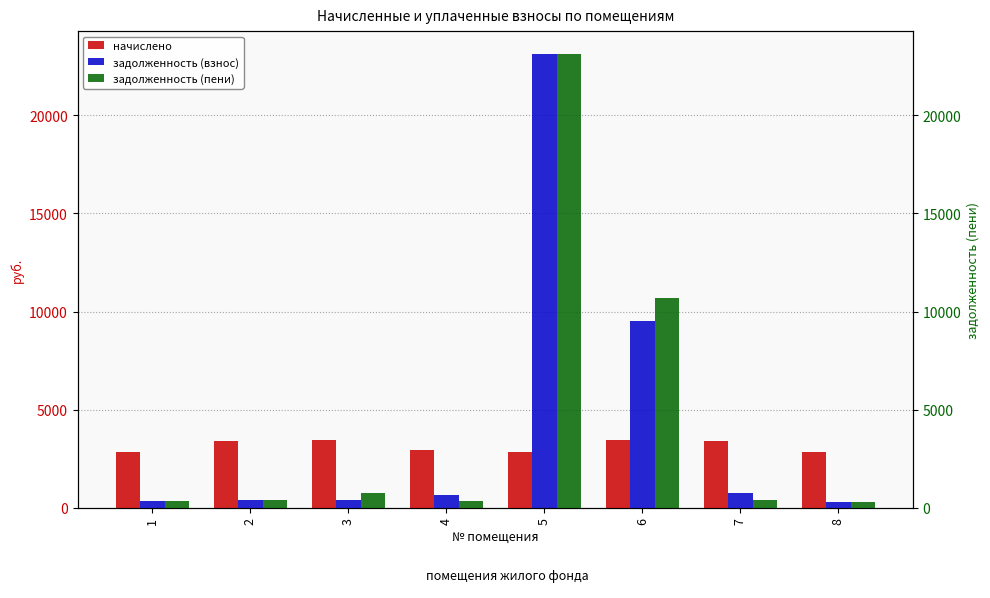

The задолженность (взнос) series shows 516.6 at 7. True or false?

False